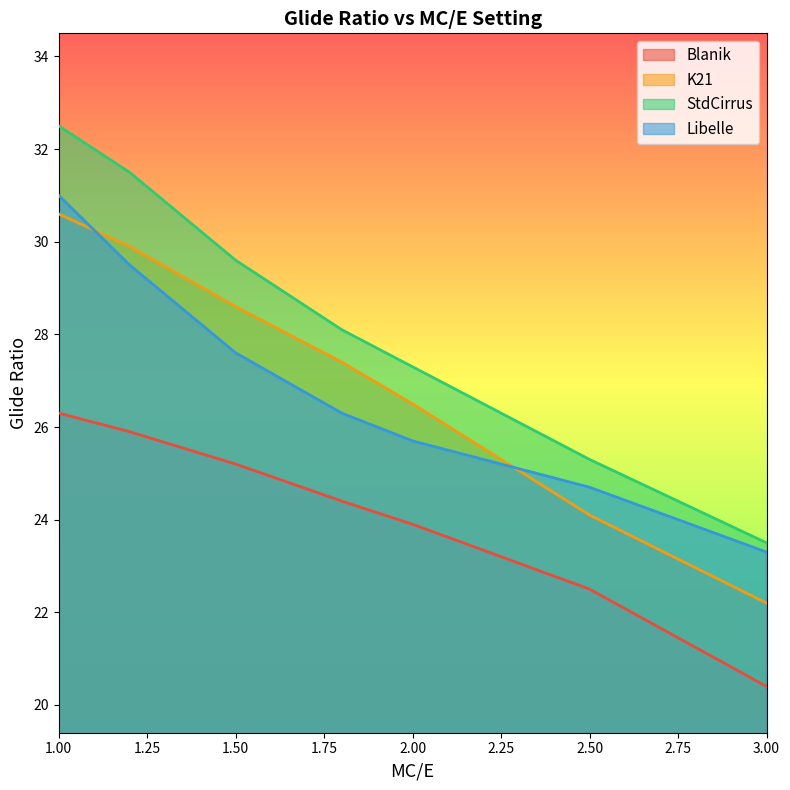

At which category is the sum across all series the highest?

1.00